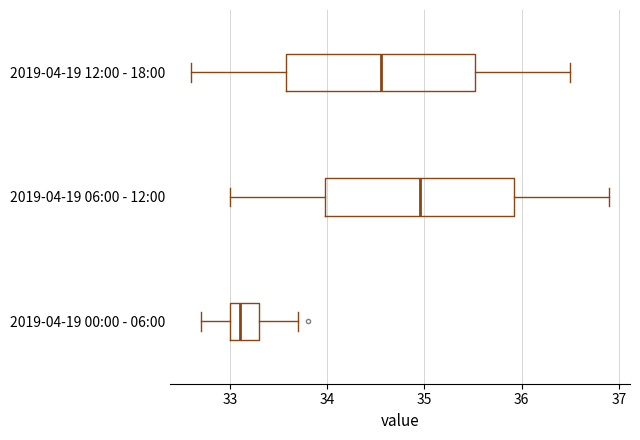

Reading bottom to top, transcribe this box plot: for each box, give where its median line is, the range the box spans, and where its two whiskers end, as read against the x-axis. The values are not printed on the chart, so give them approximately, as read against the axis.

2019-04-19 00:00 - 06:00: median 33.1, box 33.0 to 33.3, whiskers 32.7 to 33.7
2019-04-19 06:00 - 12:00: median 35.0, box 34.0 to 35.9, whiskers 33.0 to 36.9
2019-04-19 12:00 - 18:00: median 34.6, box 33.6 to 35.5, whiskers 32.6 to 36.5